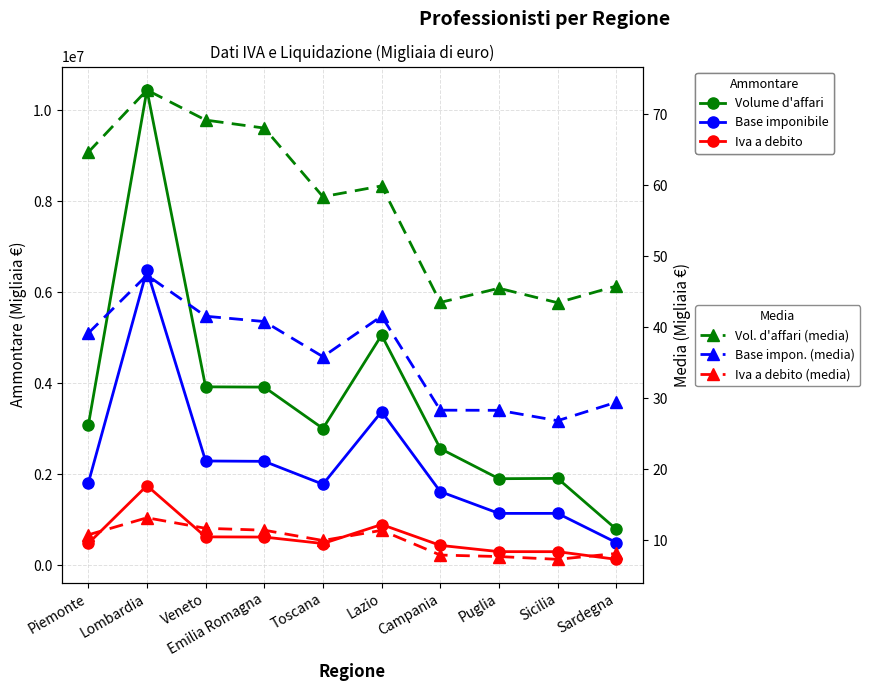

At how many categories does at least one series exceed 1784926?

9